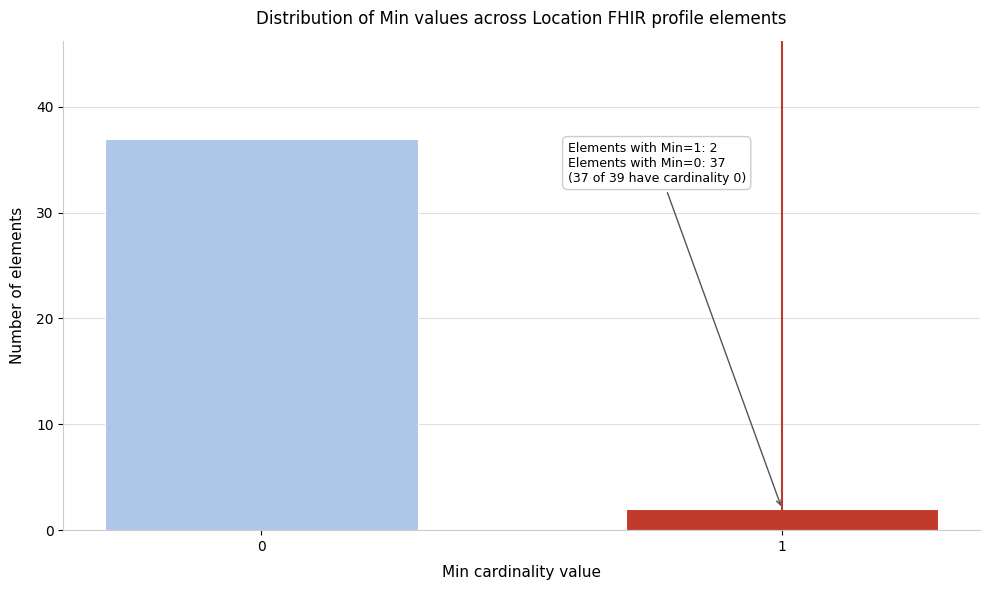

Reading left to right, list all the values displayed in this chart.

37	2